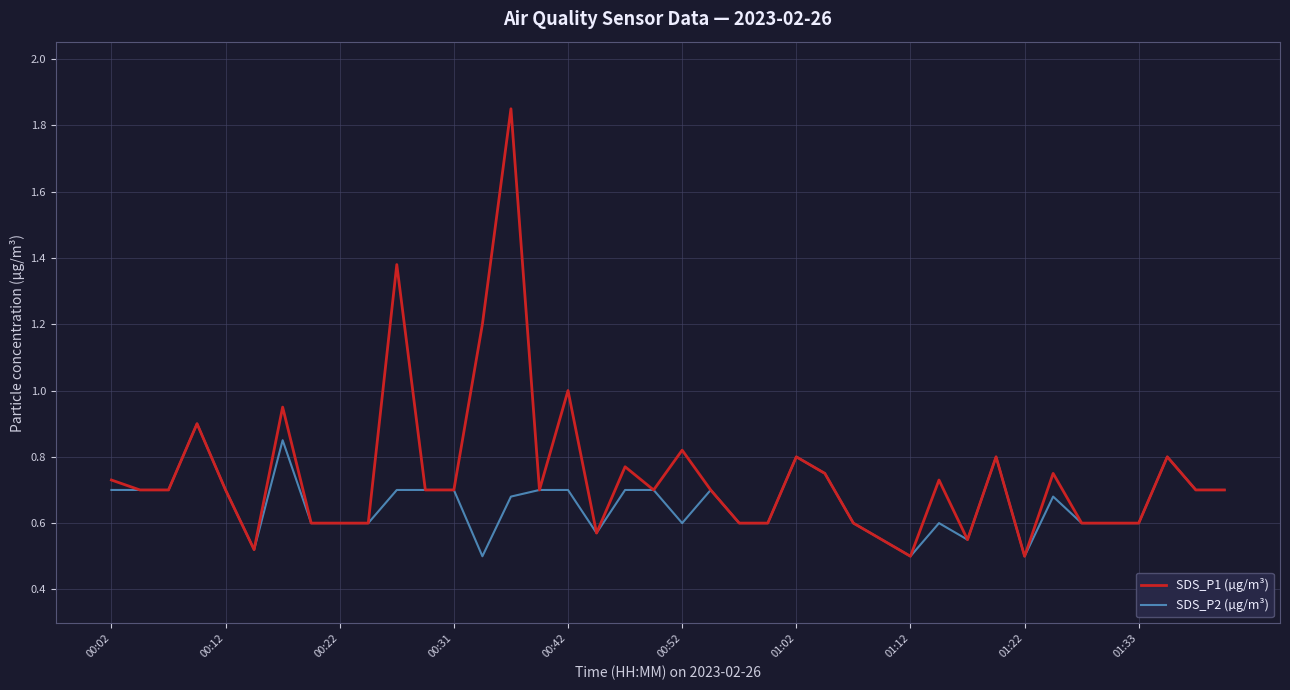

Rank the series by their average value, from lowest to highest.

SDS_P2 (µg/m³), SDS_P1 (µg/m³)